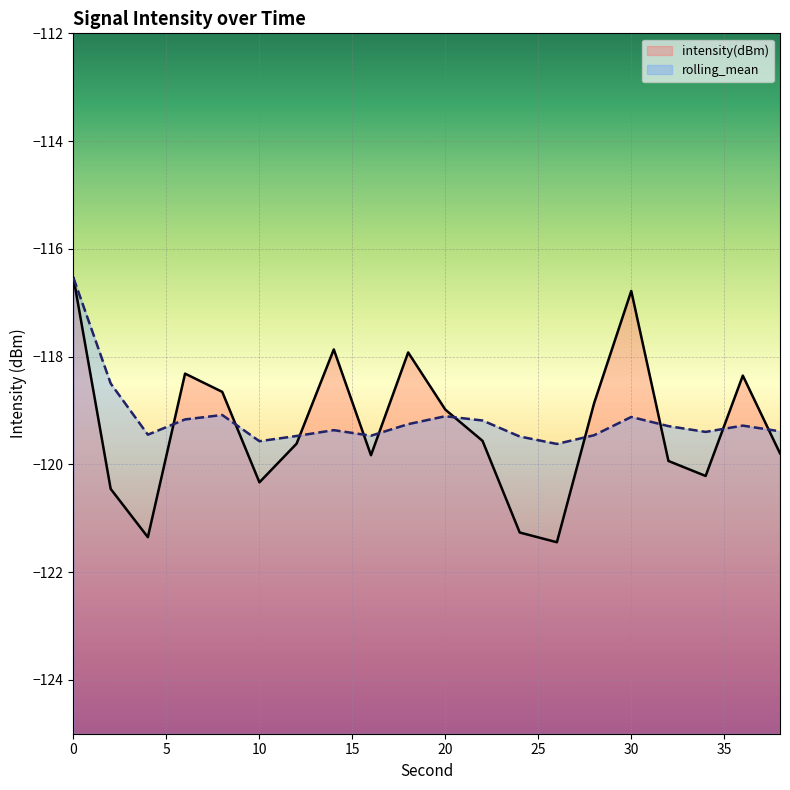

True or false: intensity(dBm) and rolling_mean cross at least once.

True